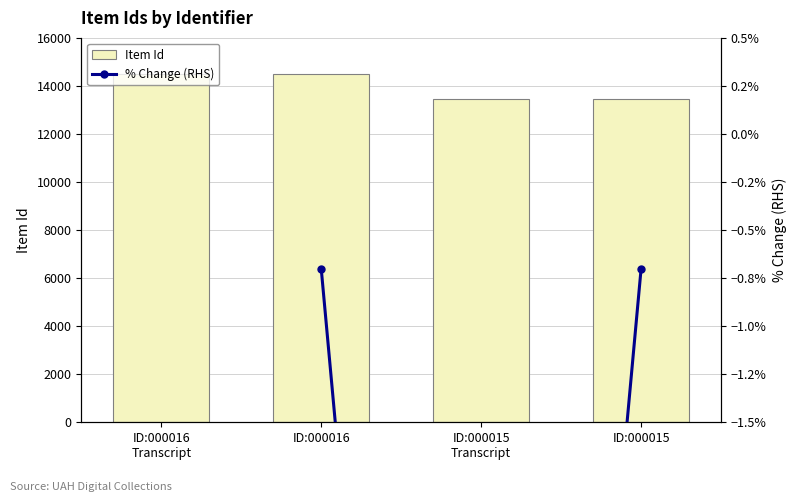

What is the lowest value of the Item Id series?

13455